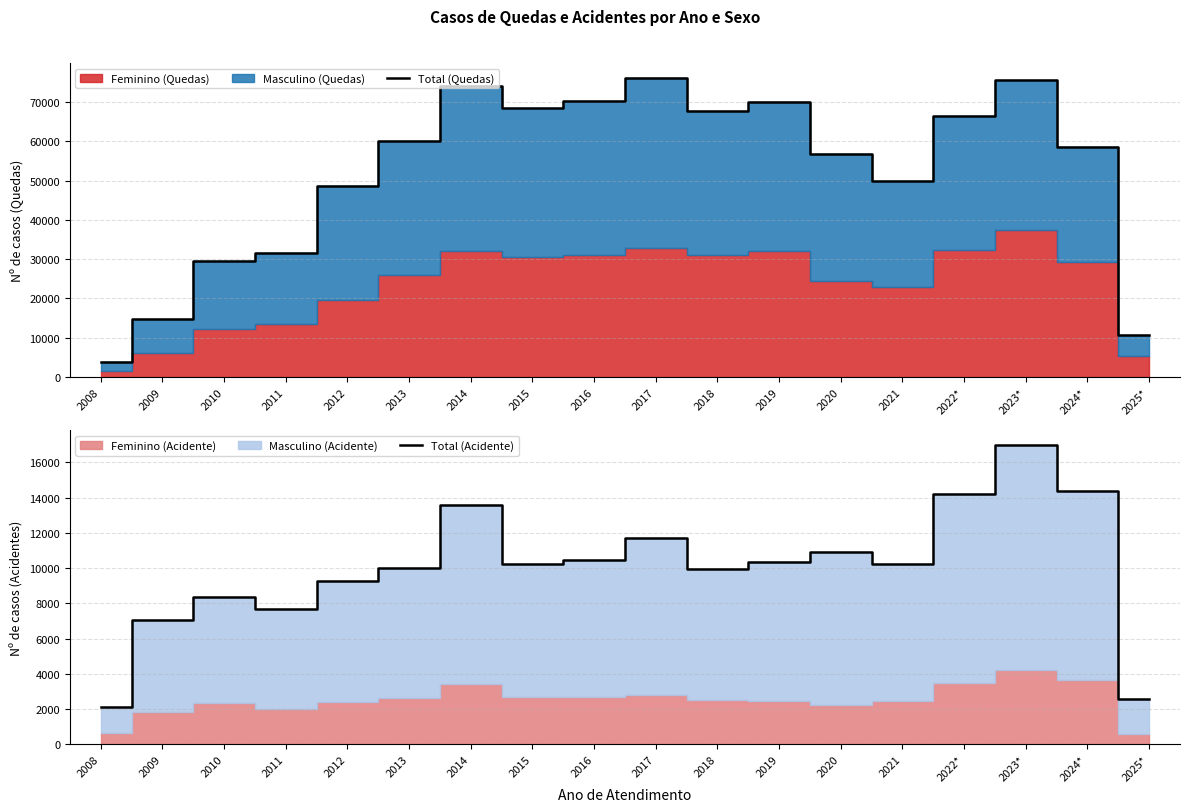

What position from the left is 2015?

8